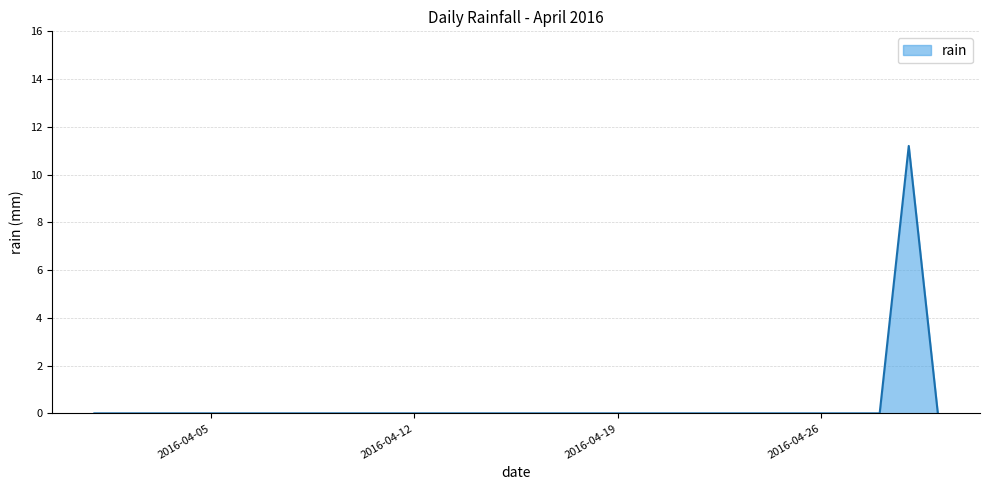

What is the maximum value shown in the chart?

11.2